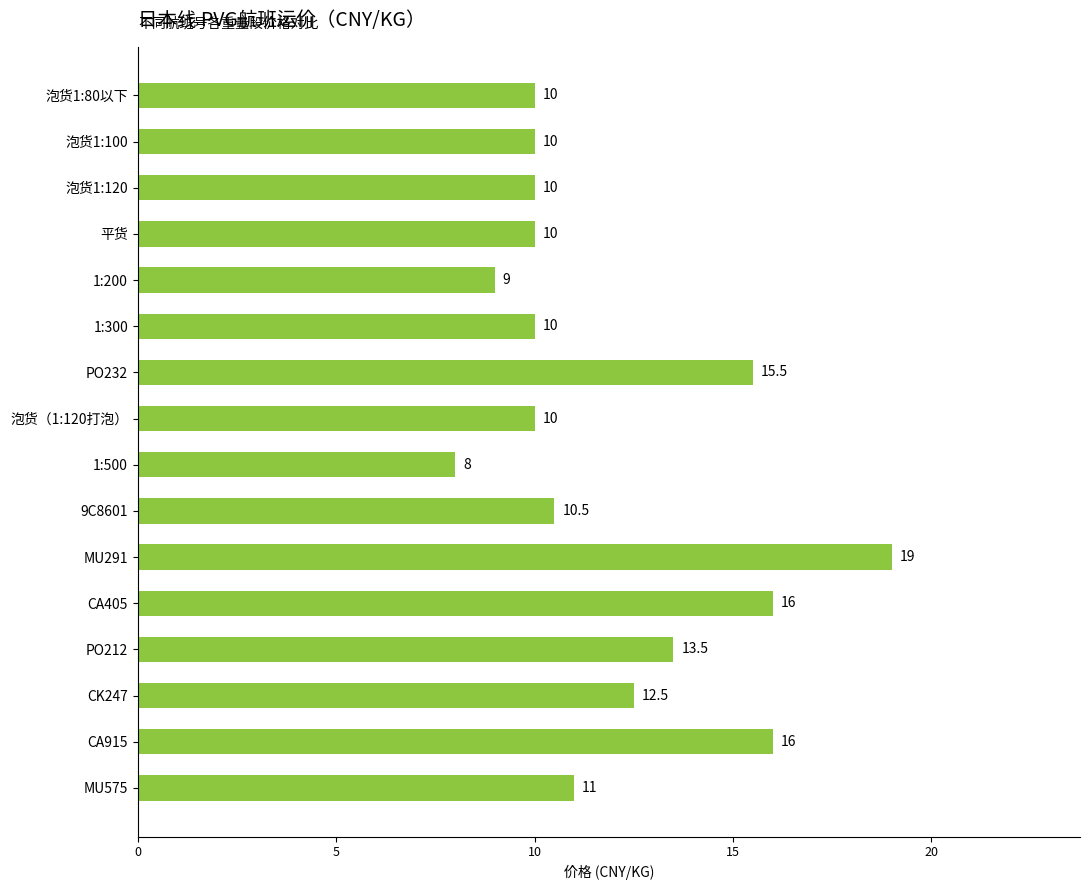

At which category does the chart reach its peak across all series?

MU291